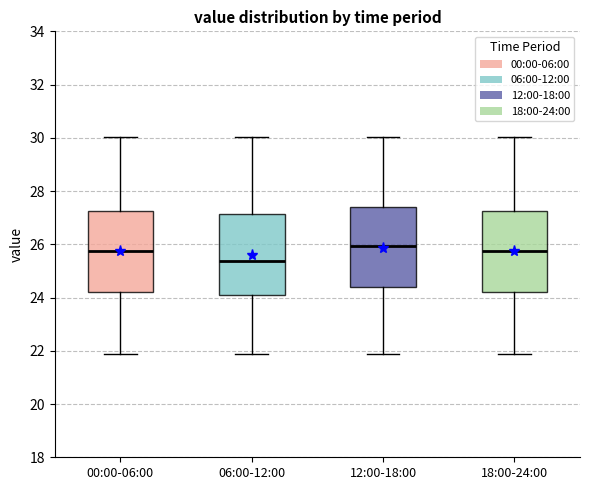

Which box's median line is the lowest?

06:00-12:00